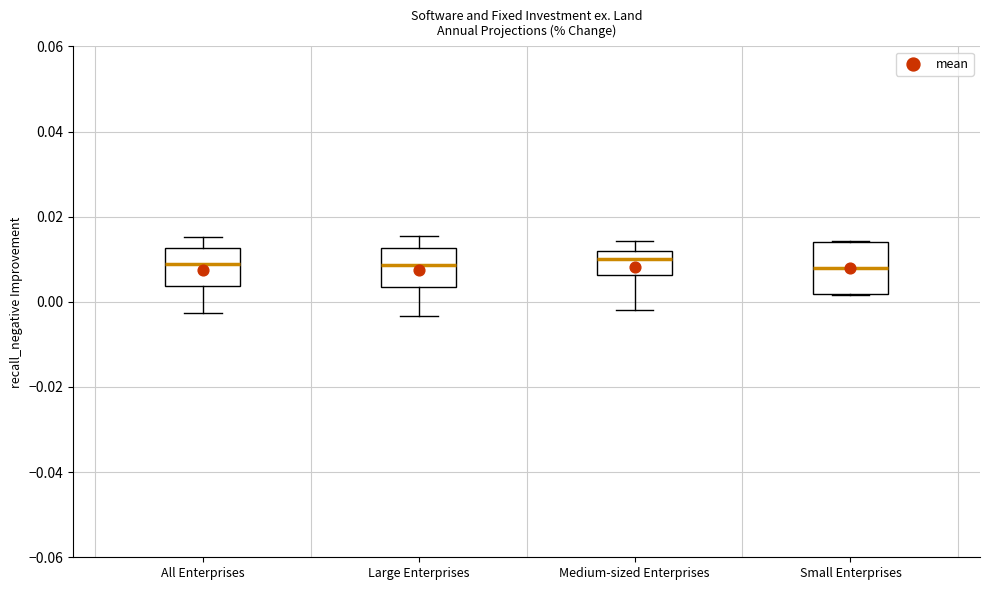

Reading left to right, read every box against the y-axis: the position of its median line, the range the box covers, and the ends of its whiskers. The values are not printed on the chart, so give them approximately, as read against the axis.

All Enterprises: median 0.008, box 0.004 to 0.012, whiskers -0.002 to 0.016
Large Enterprises: median 0.008, box 0.004 to 0.012, whiskers -0.004 to 0.016
Medium-sized Enterprises: median 0.010, box 0.006 to 0.012, whiskers -0.002 to 0.014
Small Enterprises: median 0.008, box 0.002 to 0.014, whiskers 0.002 to 0.014